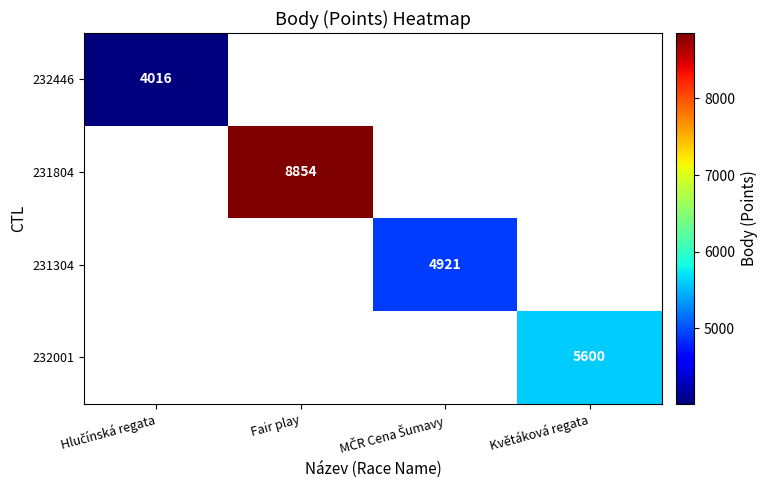

How many categories are shown in the chart?

4